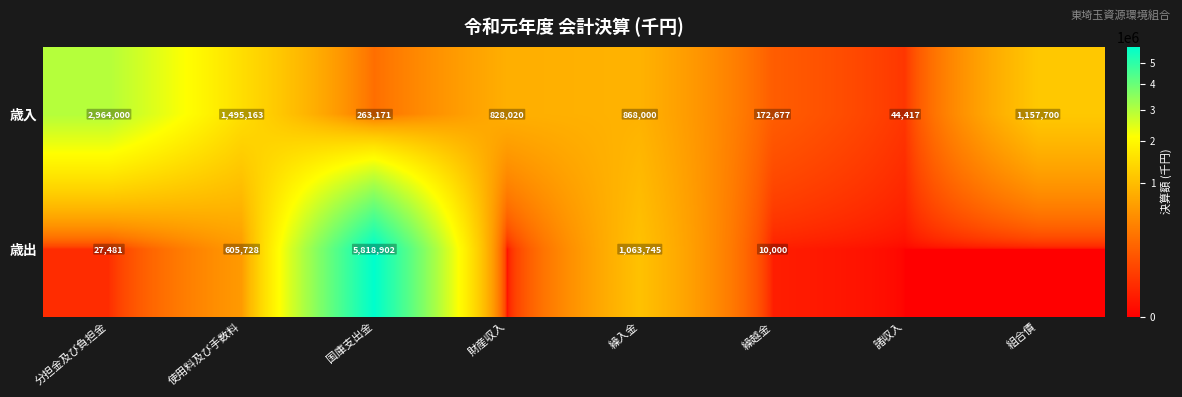

True or false: 歳出 has a value of 807164 at 使用料及び手数料.

False